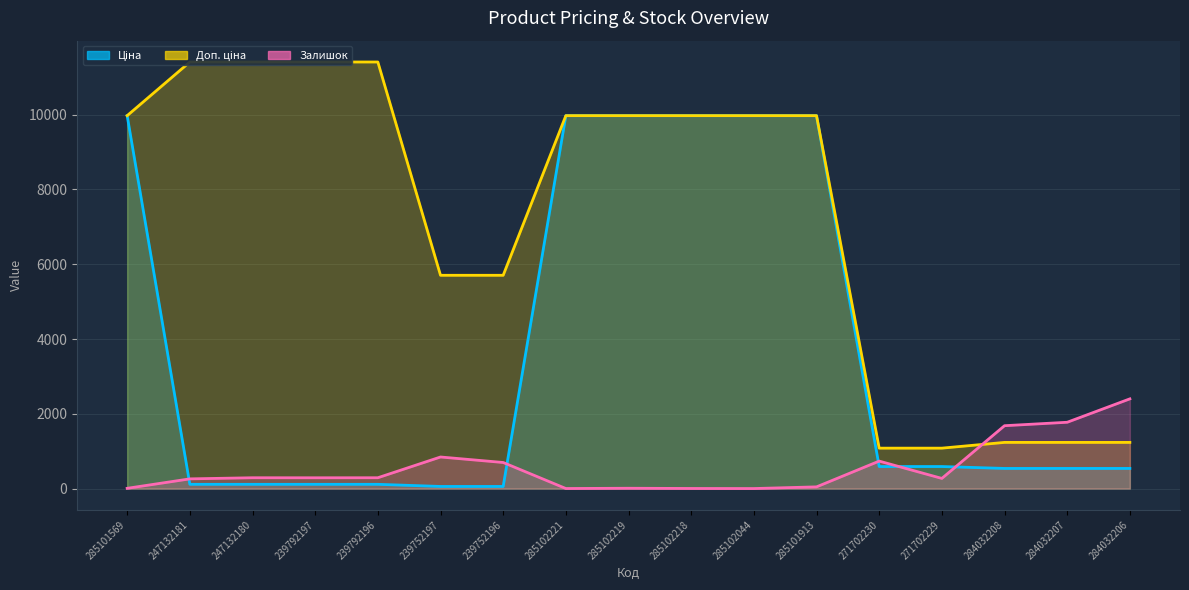

The value of Залишок at 239752196 is 698.0. True or false?

True